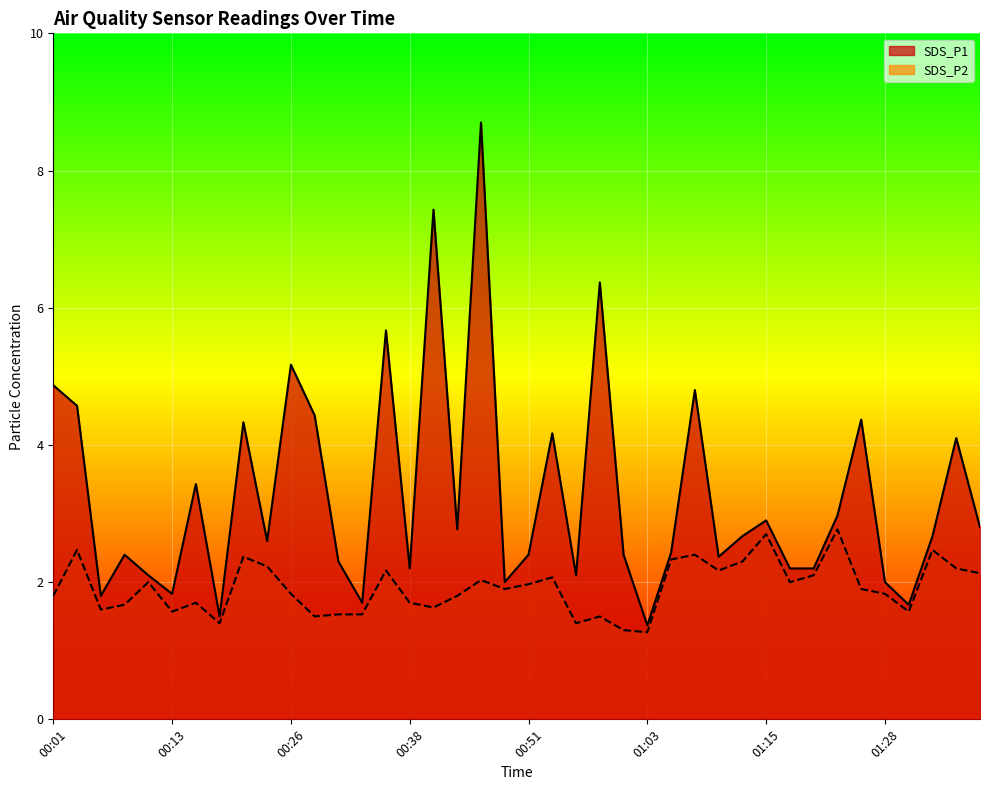

True or false: SDS_P1 and SDS_P2 cross at least once.

False